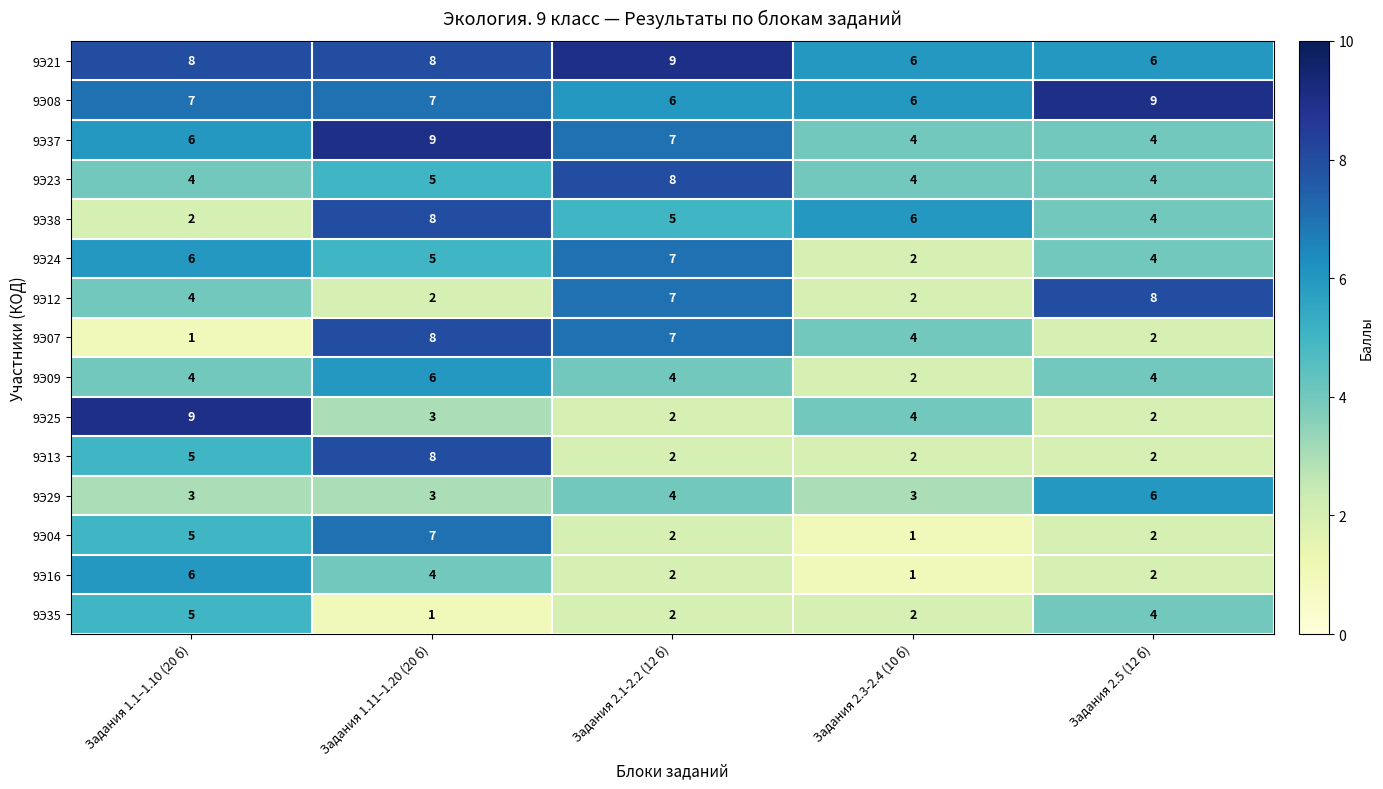

What is the maximum value for 9Э07?

8